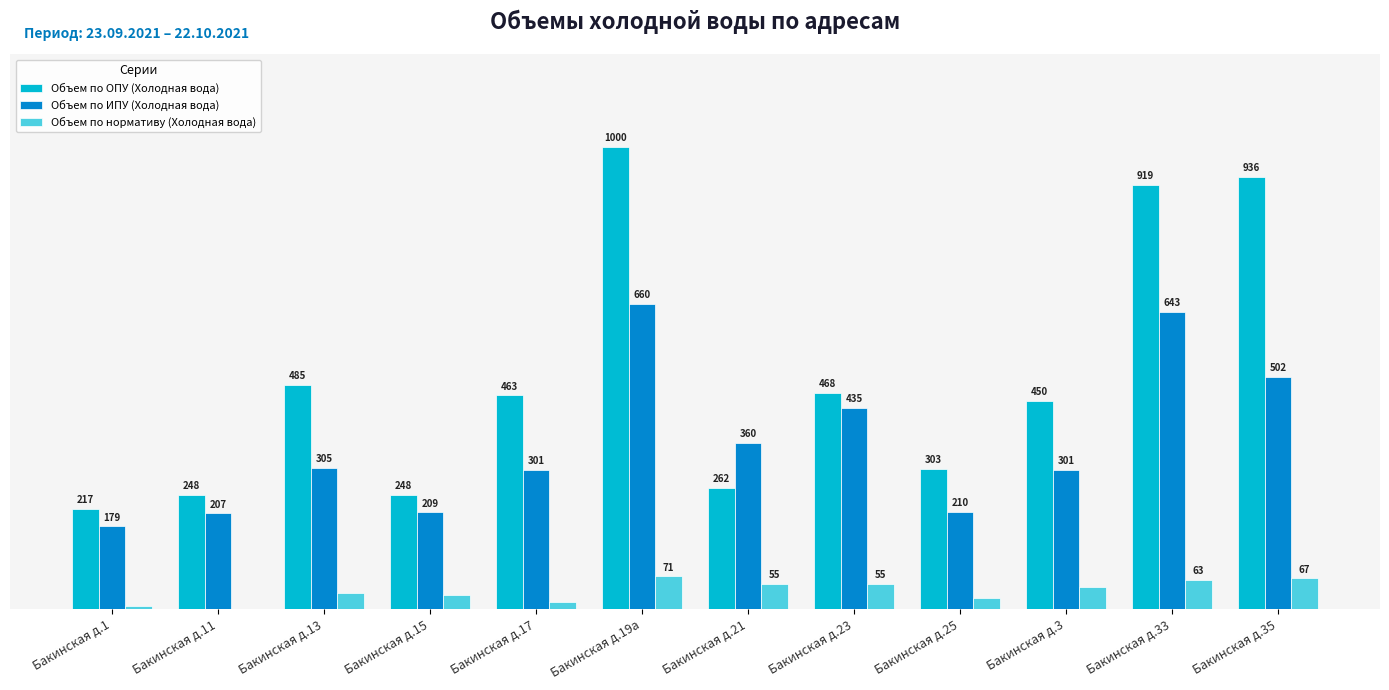

Which category has the highest value in the Объем по ОПУ (Холодная вода) series?

Бакинская д.19а